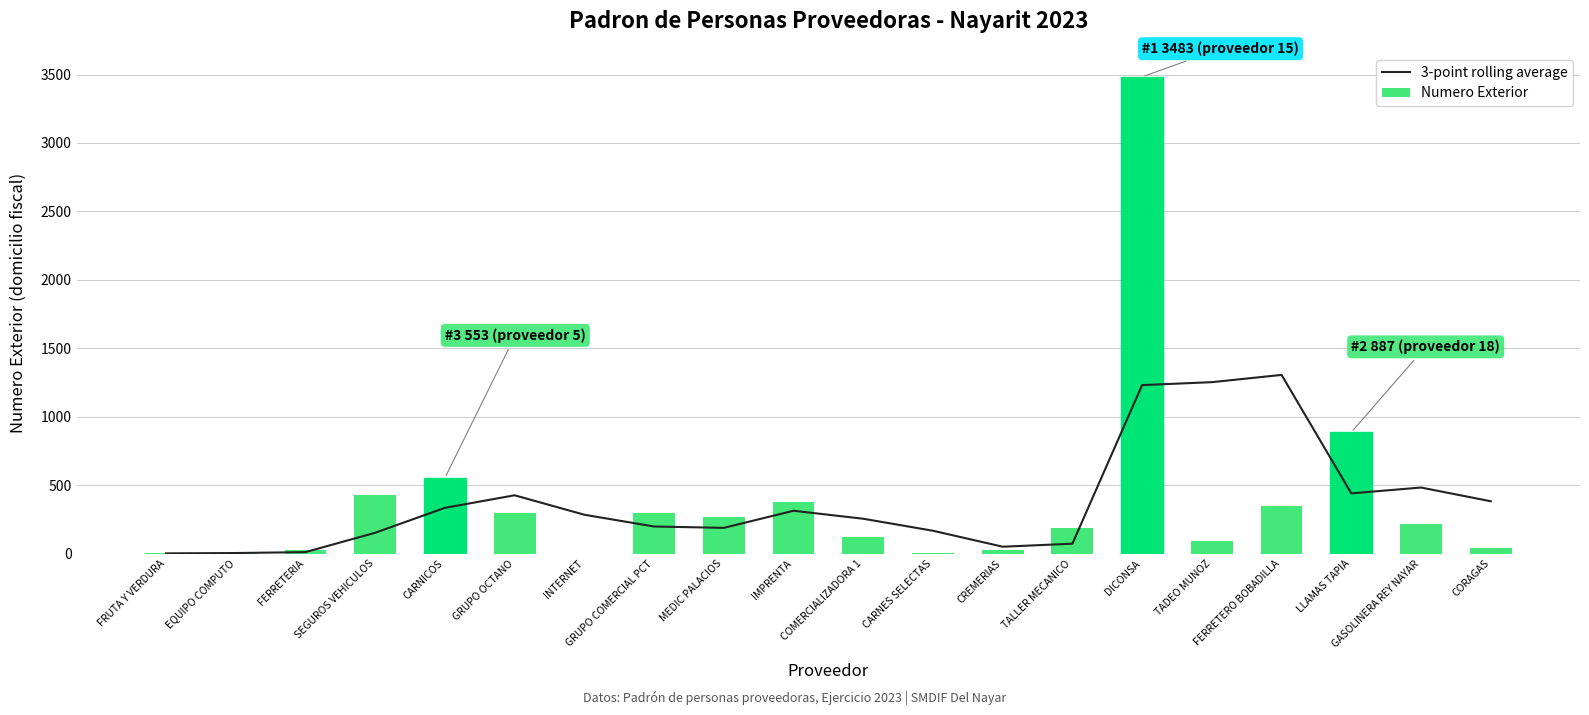

Is the value of 3-point rolling average at TALLER MECANICO greater than the value of Numero Exterior at FERRETERO BOBADILLA?

No